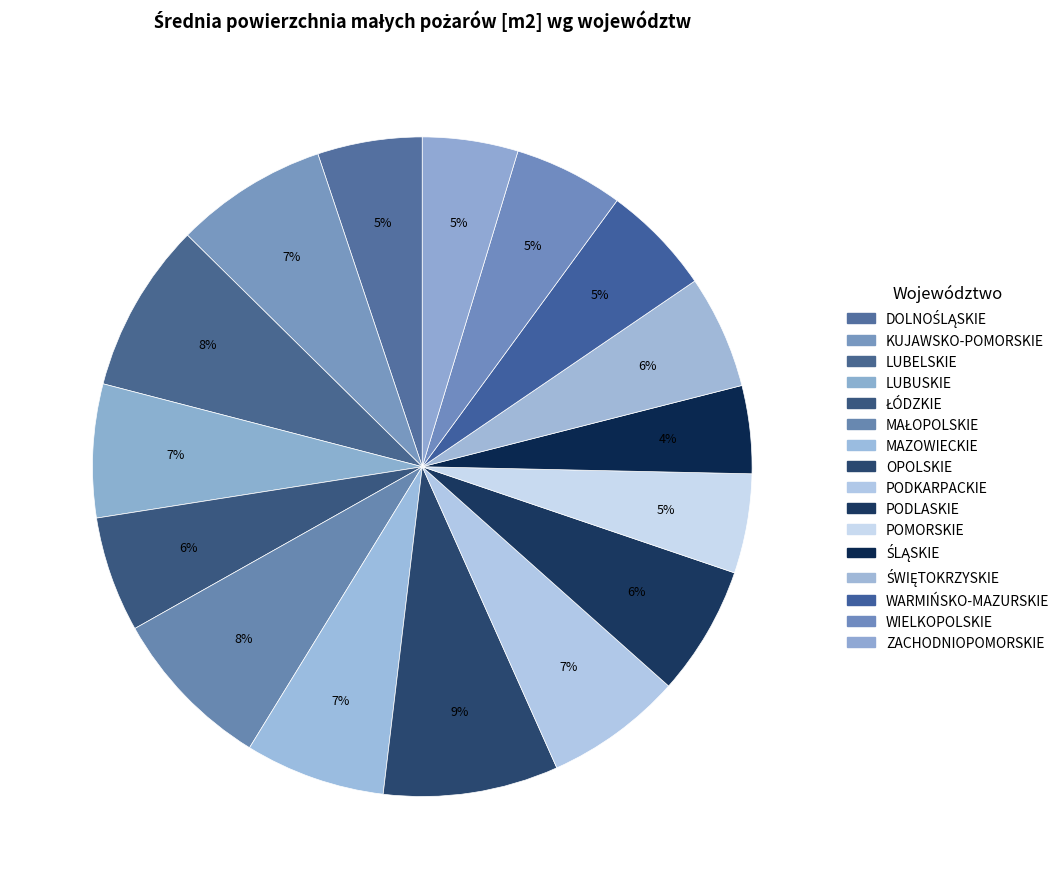

Is it true that LUBELSKIE is 8% of the pie?

True